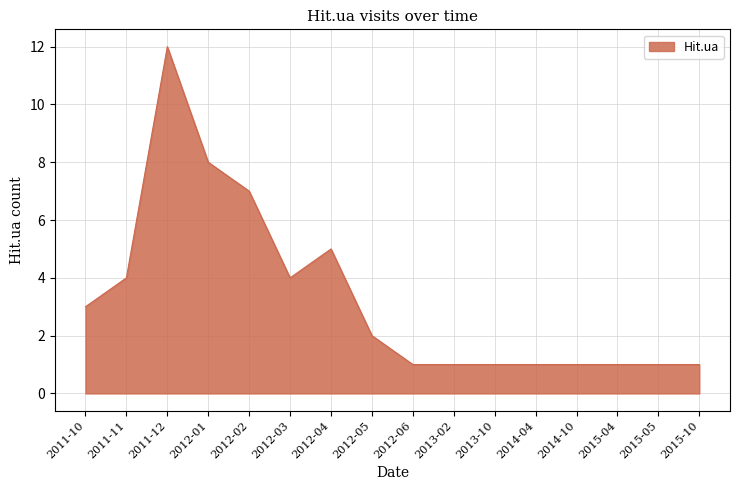

What position from the left is 2015-04?

14